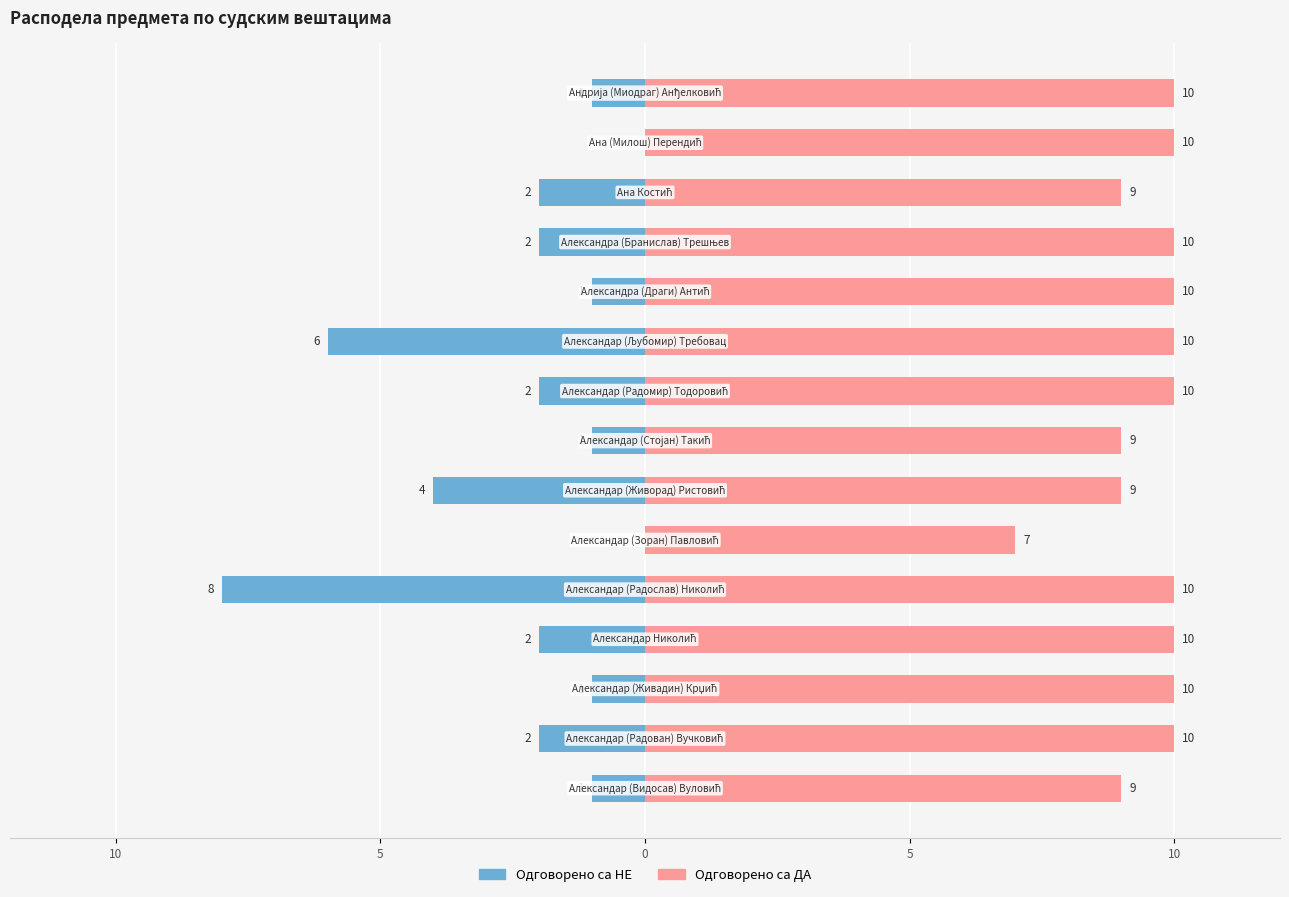

Which series changed the most between 9 and 11?

Одговорено са НЕ